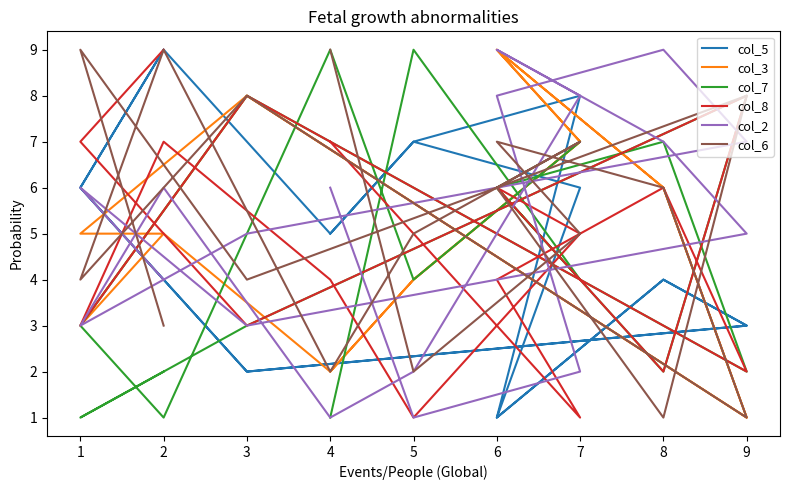

Which series changed the most between 8 and 10?

col_8